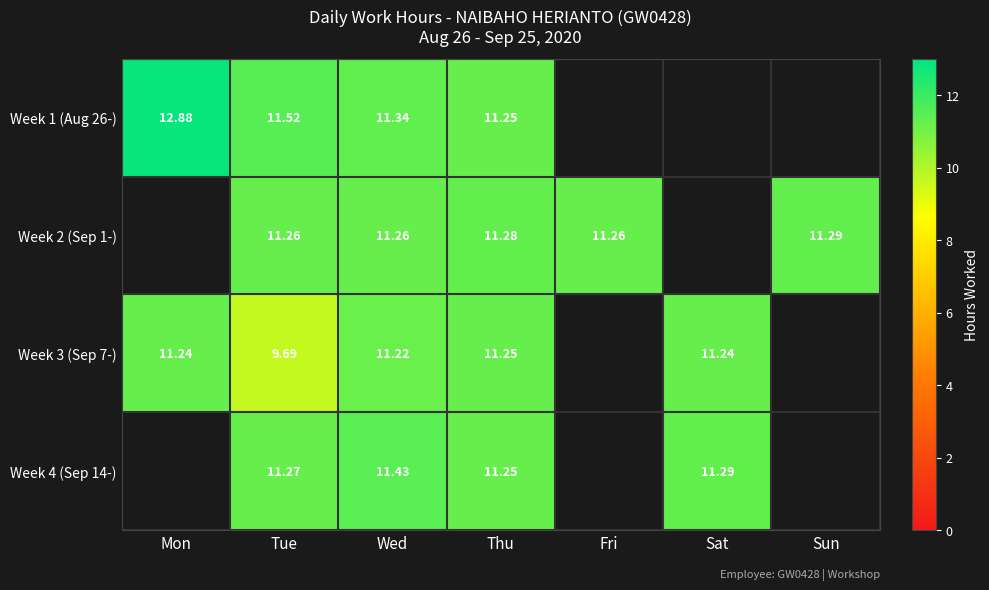

Which category has the highest value across all series?

Mon